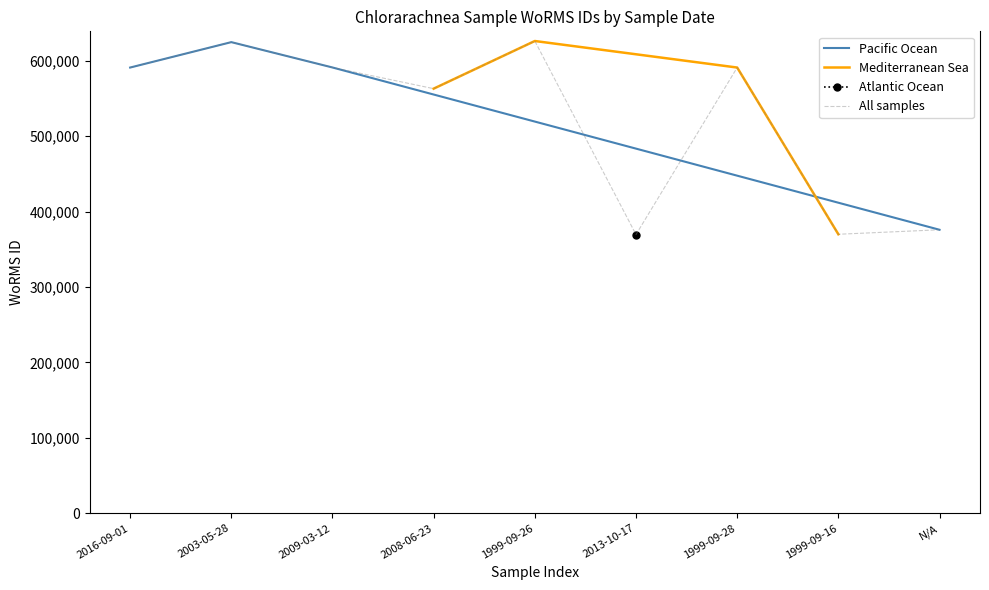

The chart shows a value of 194251 at 1999-09-16. True or false?

False